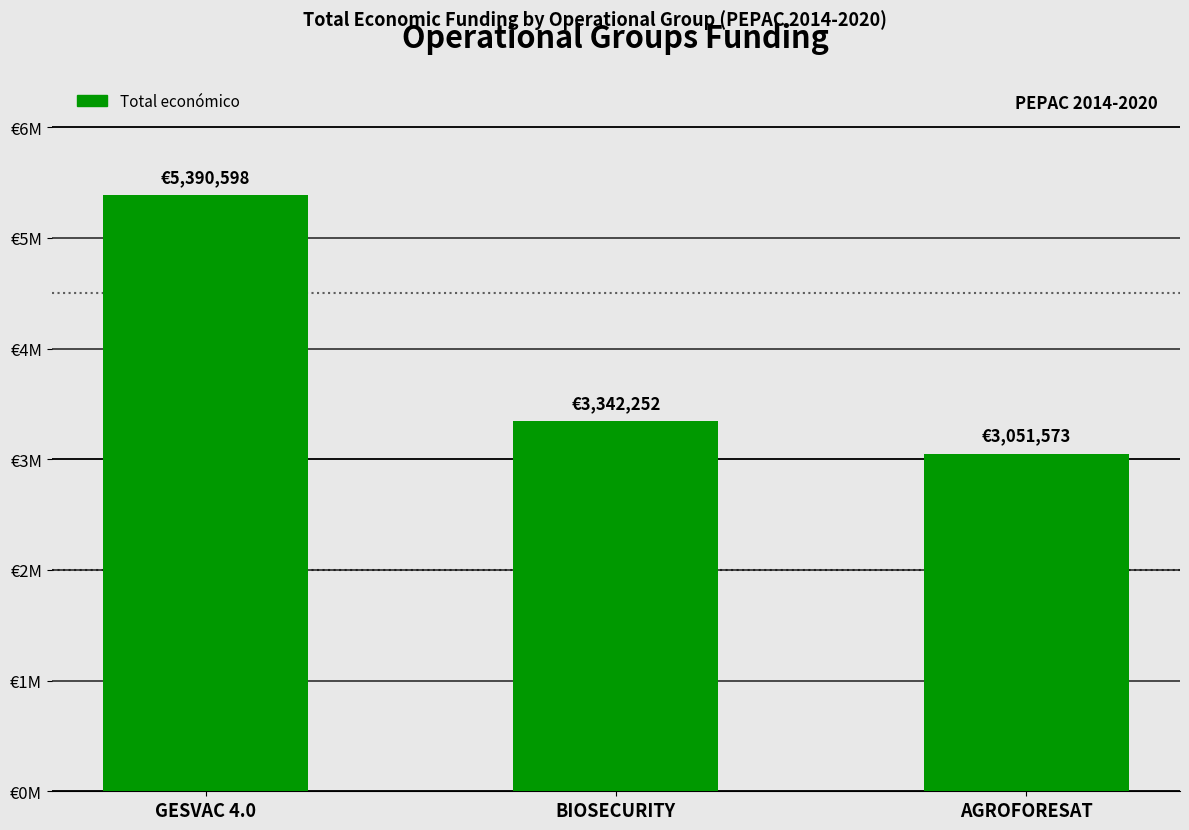

List the labels in order of value, largest first.

GESVAC 4.0, BIOSECURITY, AGROFORESAT